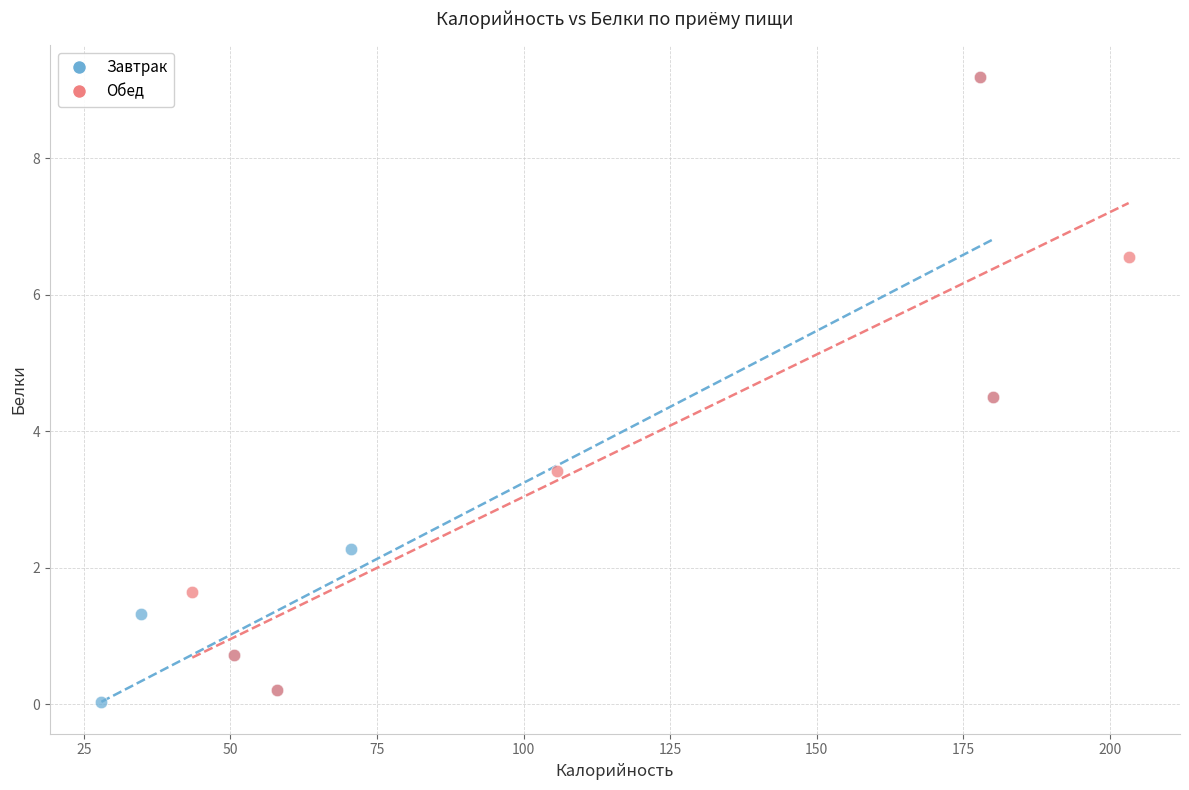

Which series has the largest Y range (max minus min)?

Завтрак